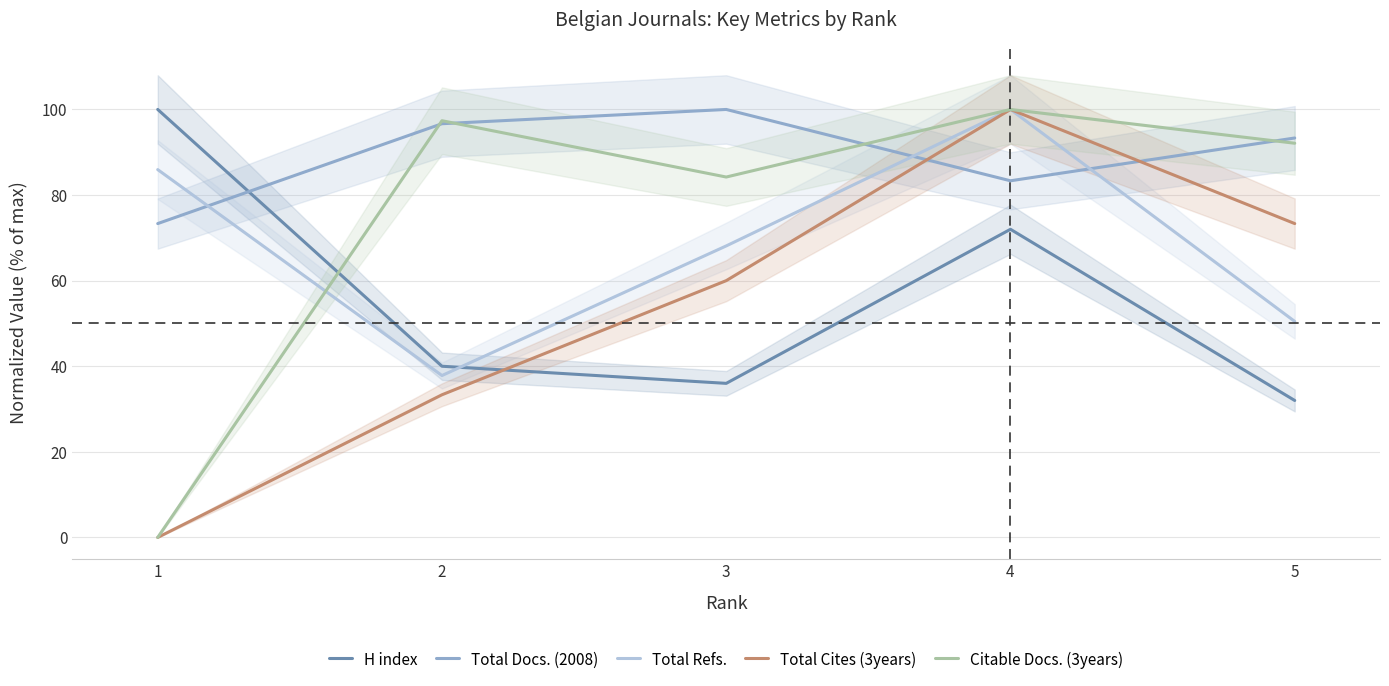

At how many categories does at least one series exceed 95?

4